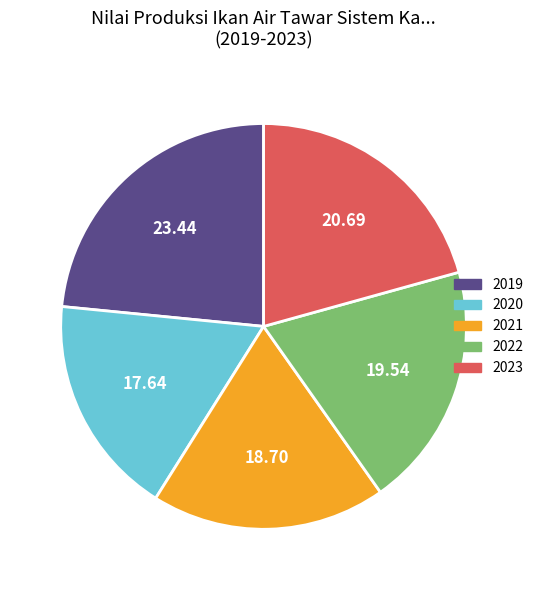

Between 2022 and 2019, which is larger?

2019